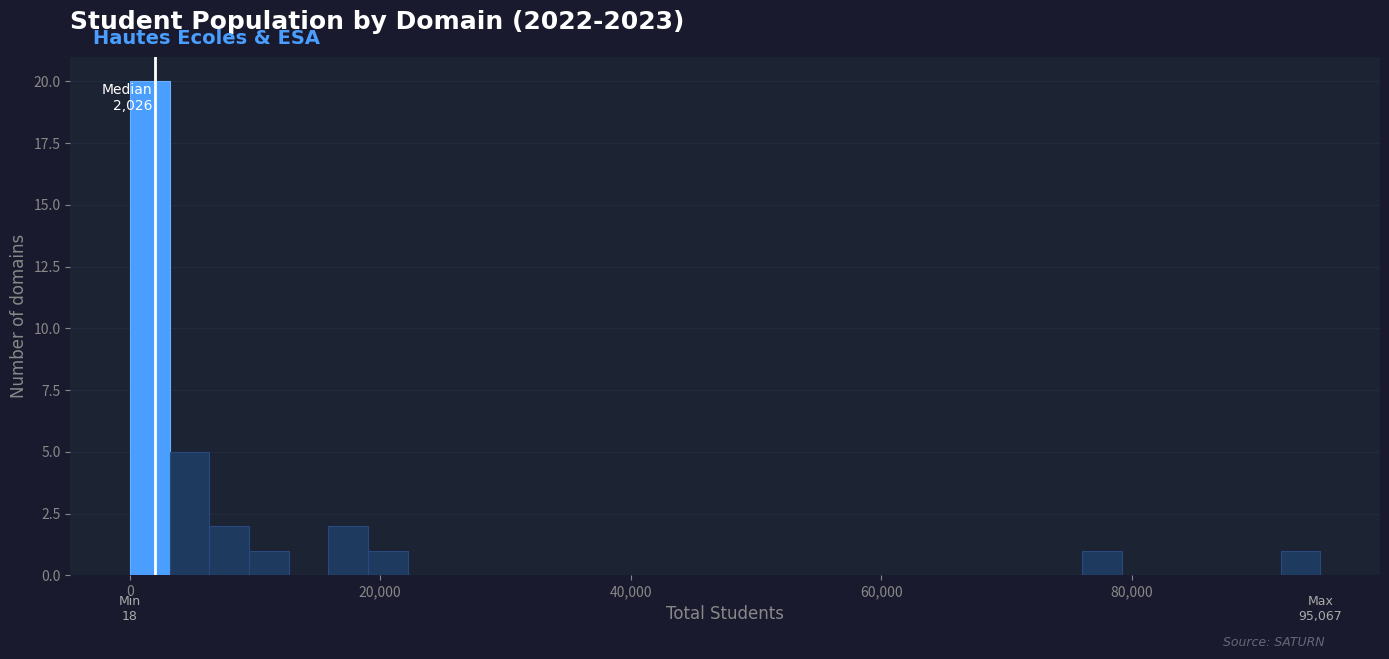

Around what value on the x-axis is the tallest bar? Give the approximate position of its centre, as read against the axis.

2000